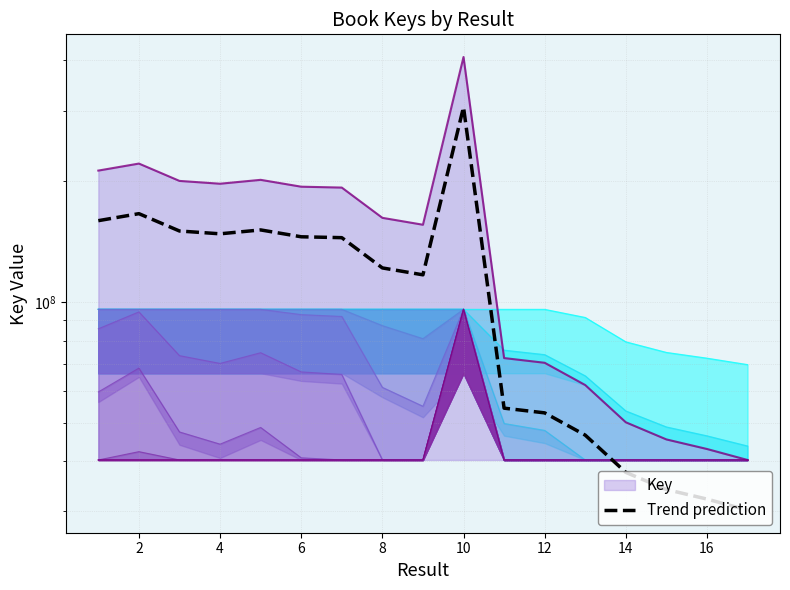

Does the chart have visible grid lines?

Yes